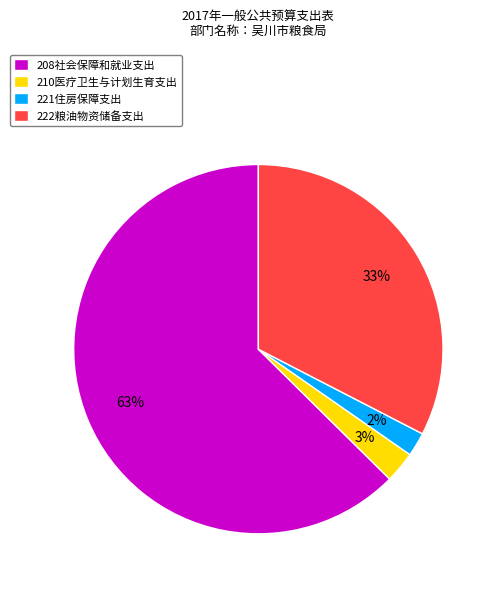

Is it true that 221住房保障支出 is 7% of the pie?

False